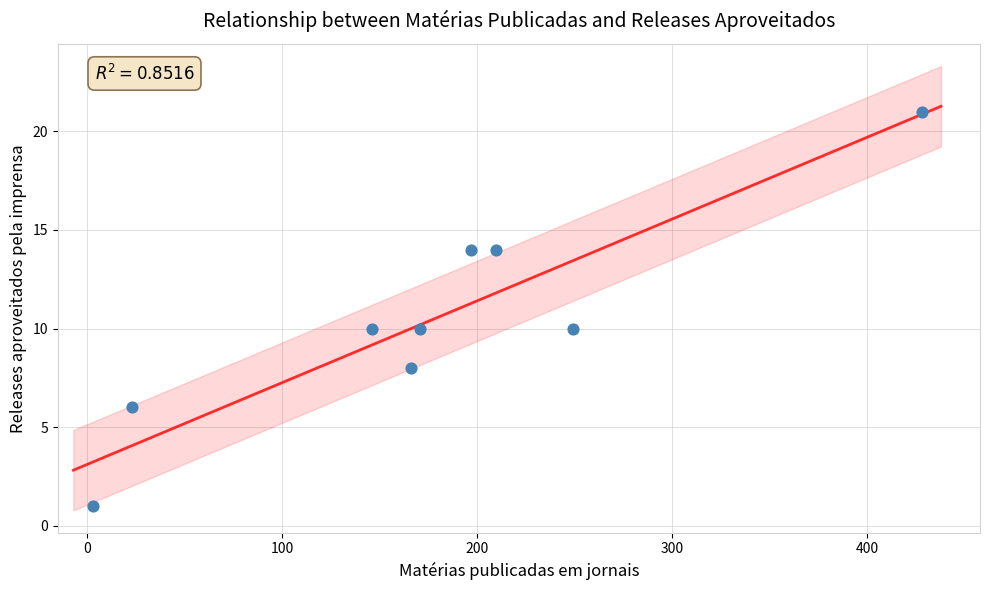

What is the range of Y values (max minus min)?

20